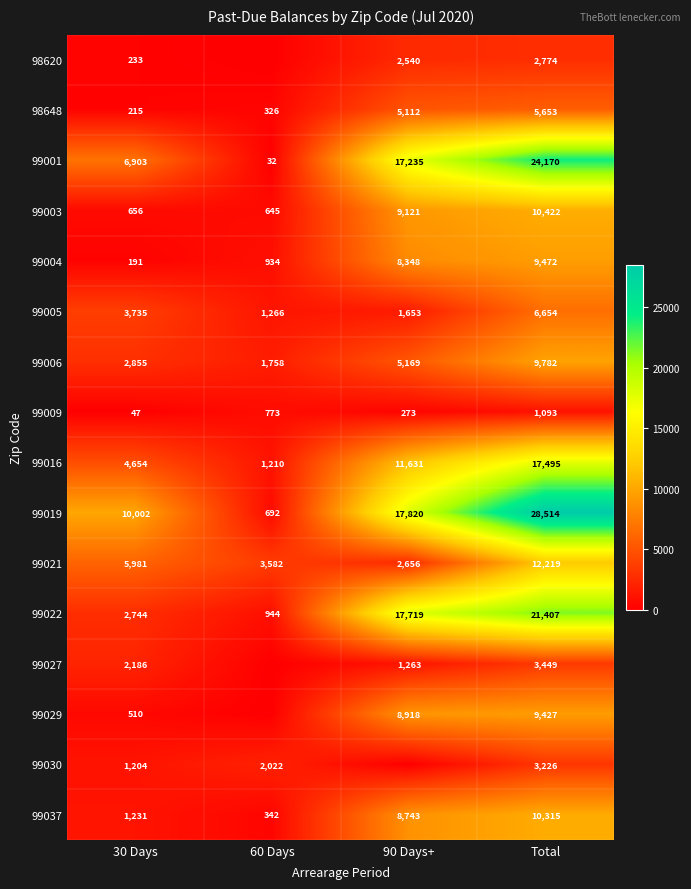

The 99022 series shows 34445.9 at Total. True or false?

False